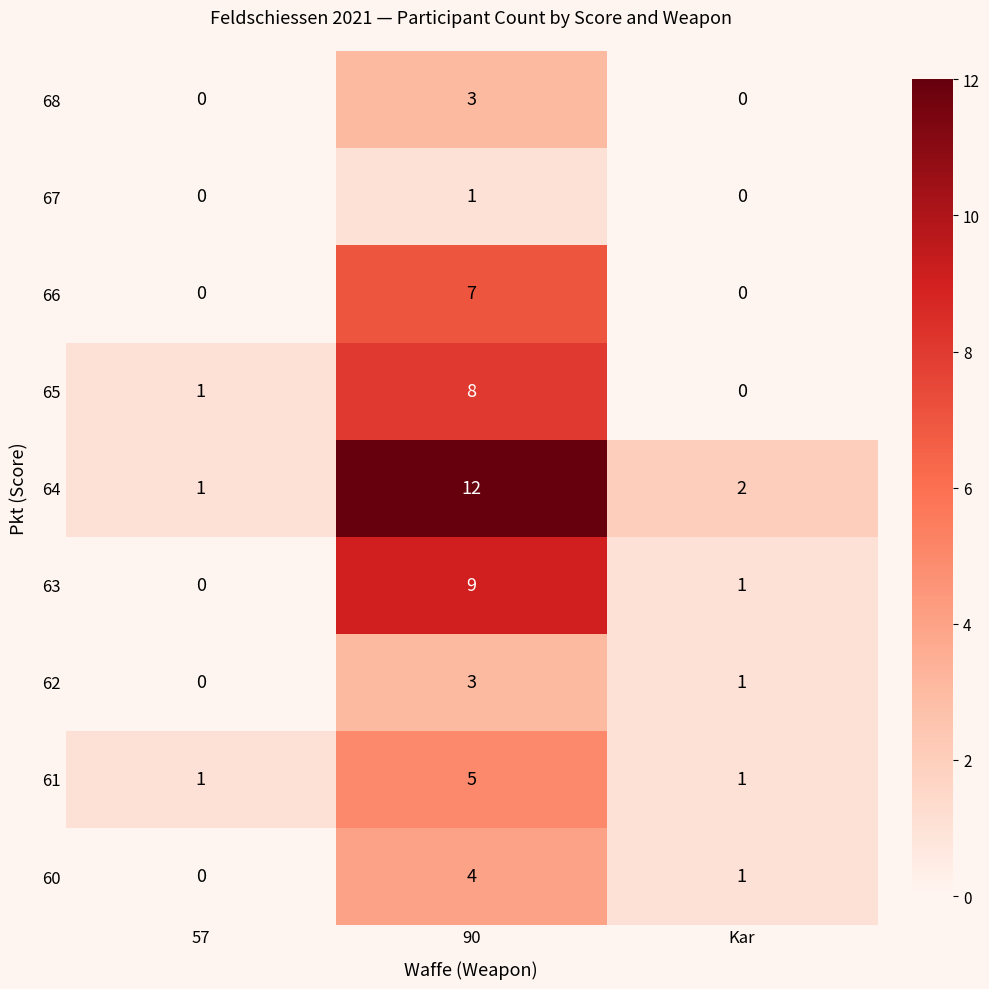

Reading left to right, transcribe all the data shown in this chart.

68: 0	3	0
67: 0	1	0
66: 0	7	0
65: 1	8	0
64: 1	12	2
63: 0	9	1
62: 0	3	1
61: 1	5	1
60: 0	4	1